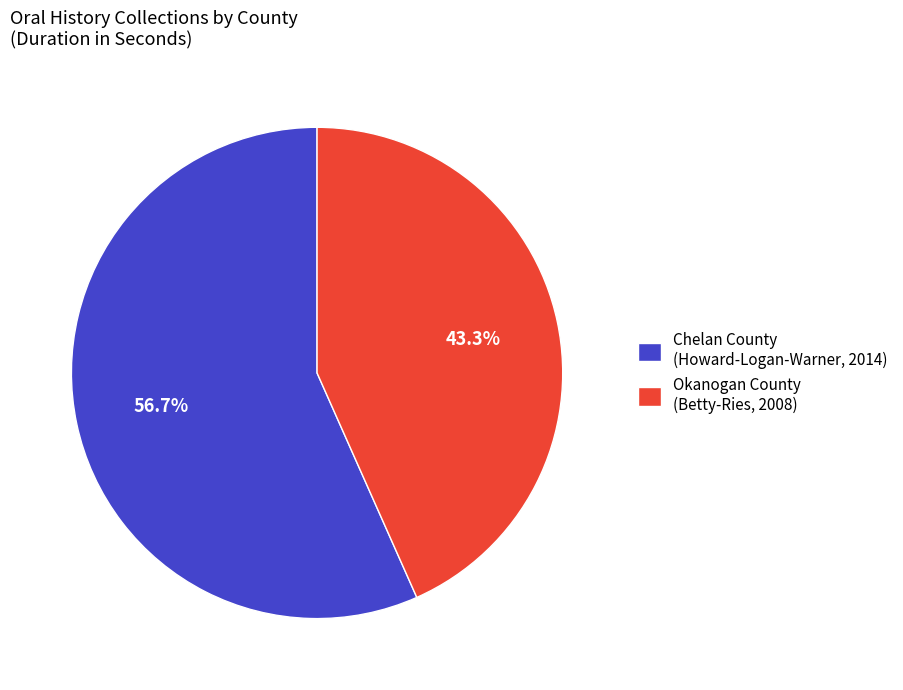

Which has a higher value, Okanogan County (Betty-Ries, 2008) or Chelan County (Howard-Logan-Warner, 2014)?

Chelan County (Howard-Logan-Warner, 2014)